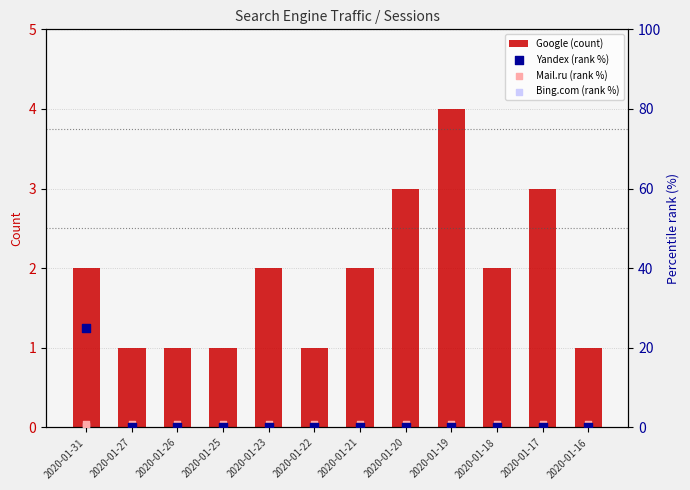

At which category is the sum across all series the highest?

2020-01-31